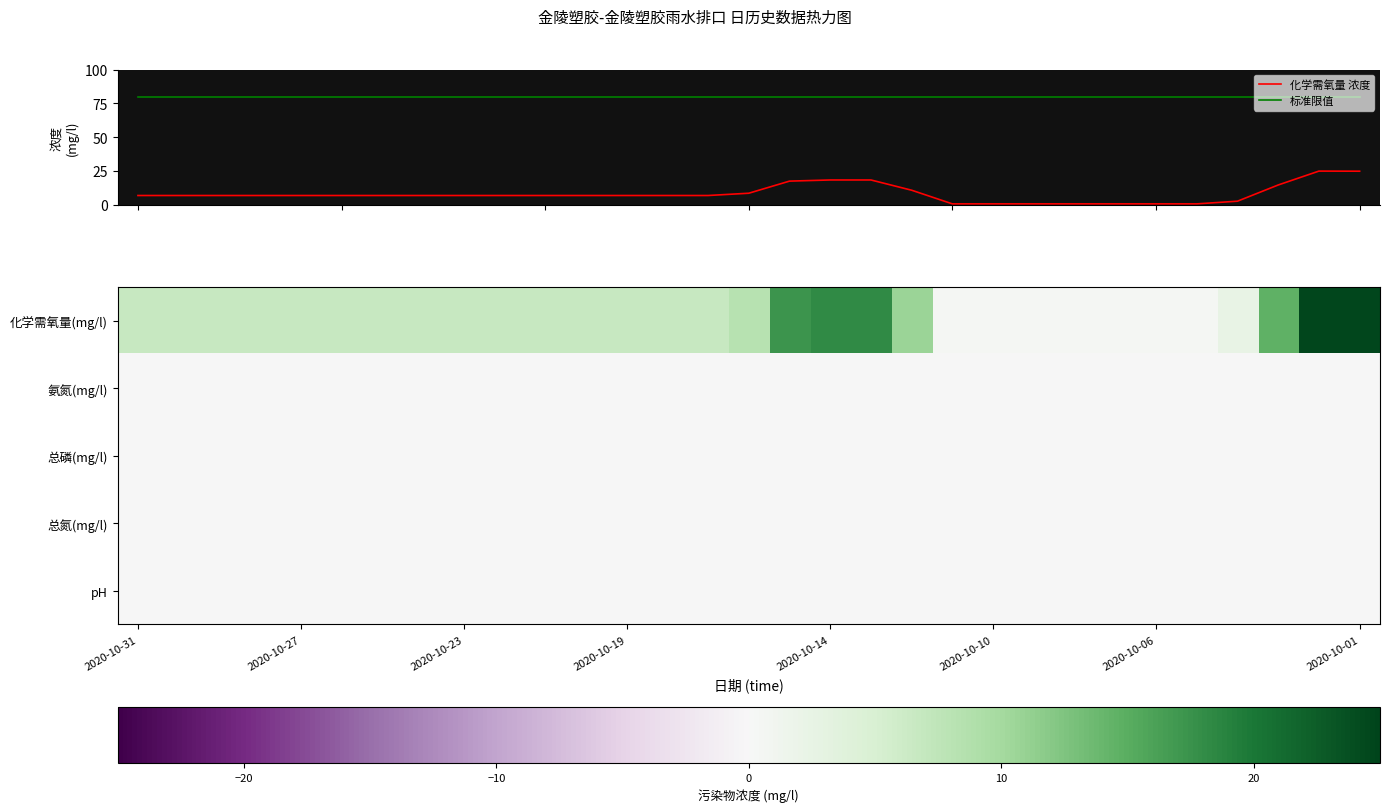

Which series has the largest range (max minus min)?

化学需氧量 浓度